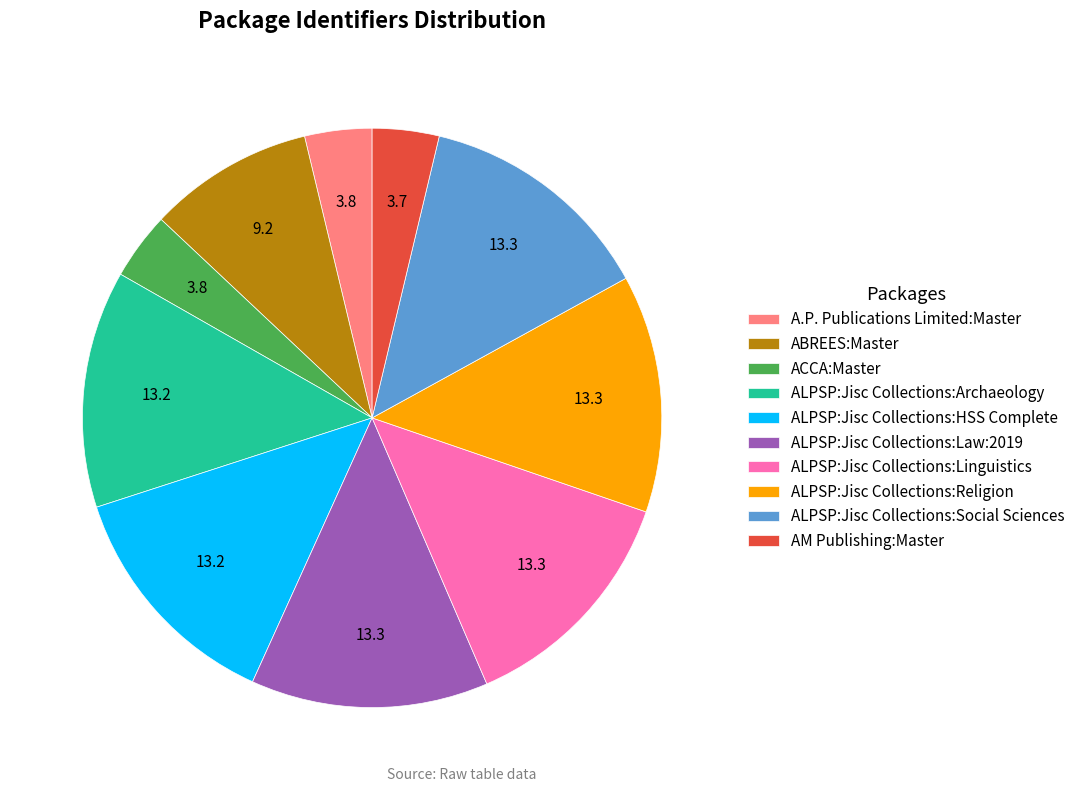

Is it true that A.P. Publications Limited:Master is 4% of the pie?

True